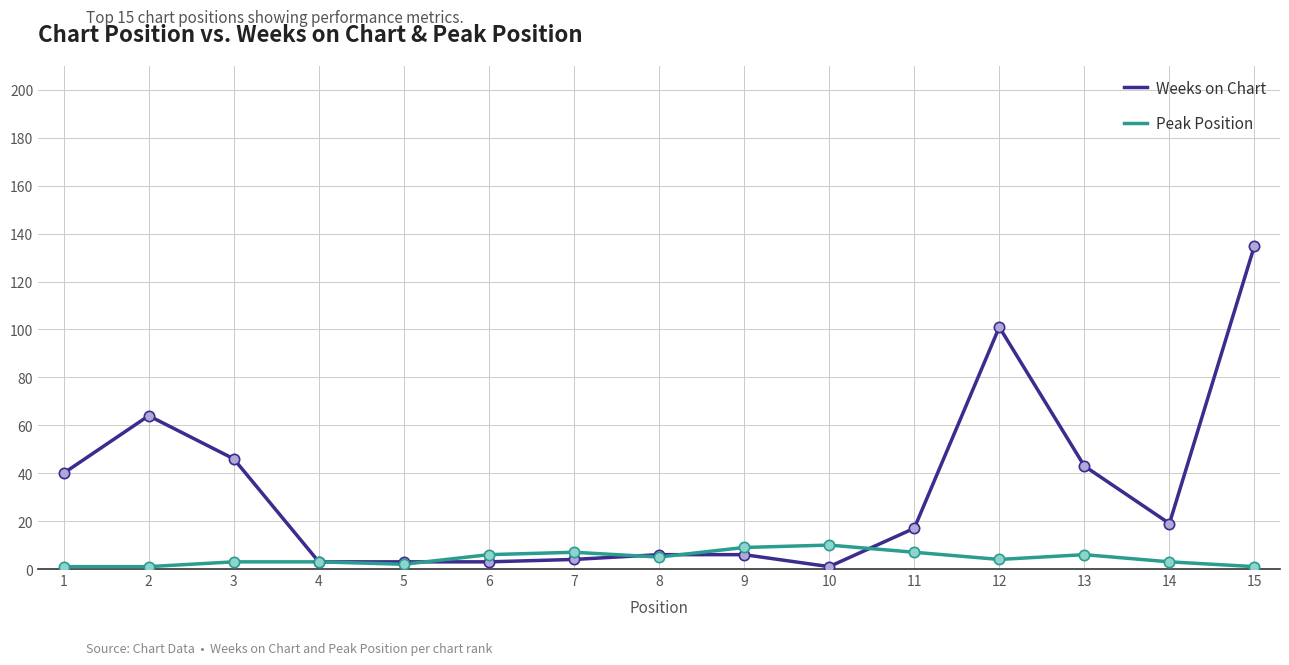

Which series has the largest range (max minus min)?

Weeks on Chart